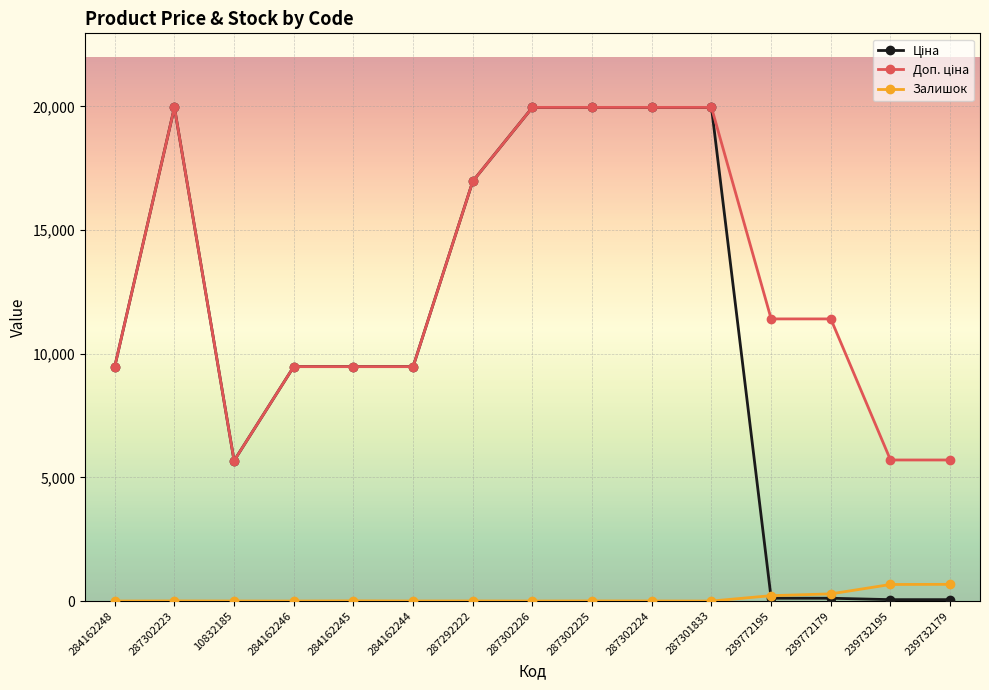

What is the greatest value displayed?

19964.2